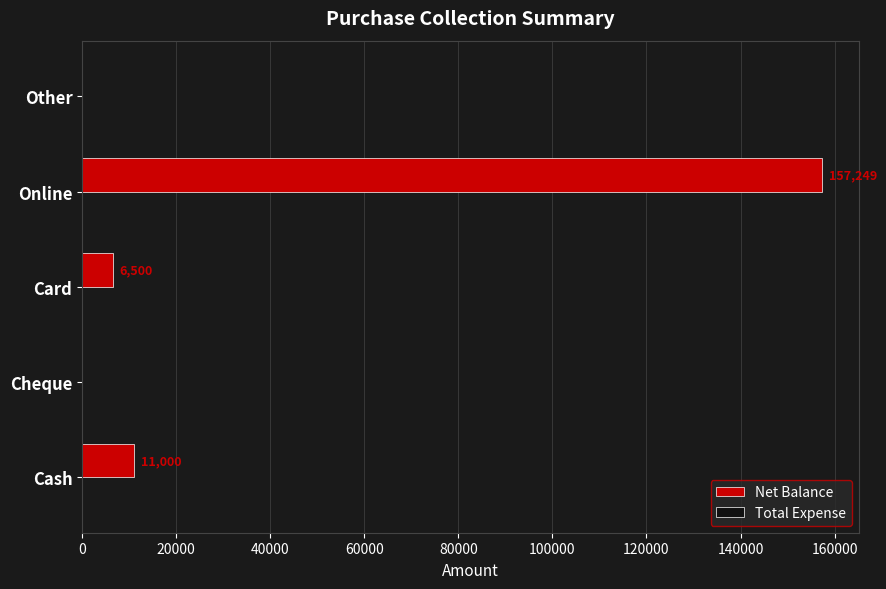

At which label is the value closest to 78624?

Cash